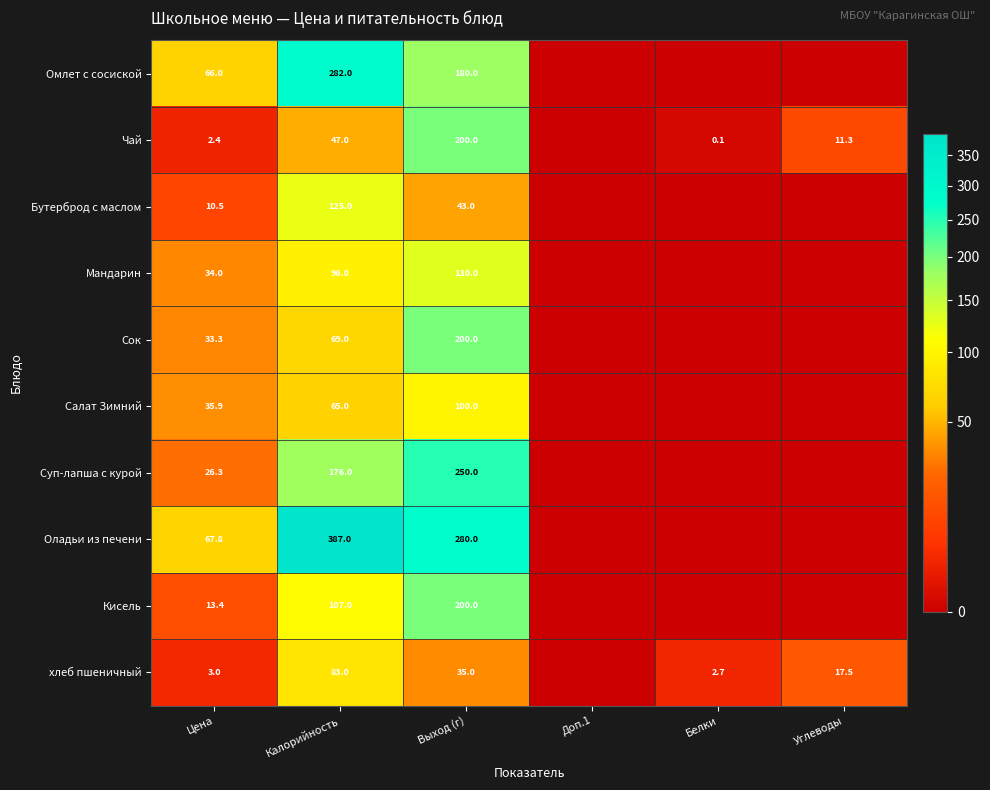

The Кисель series shows 152.4 at Калорийность. True or false?

False